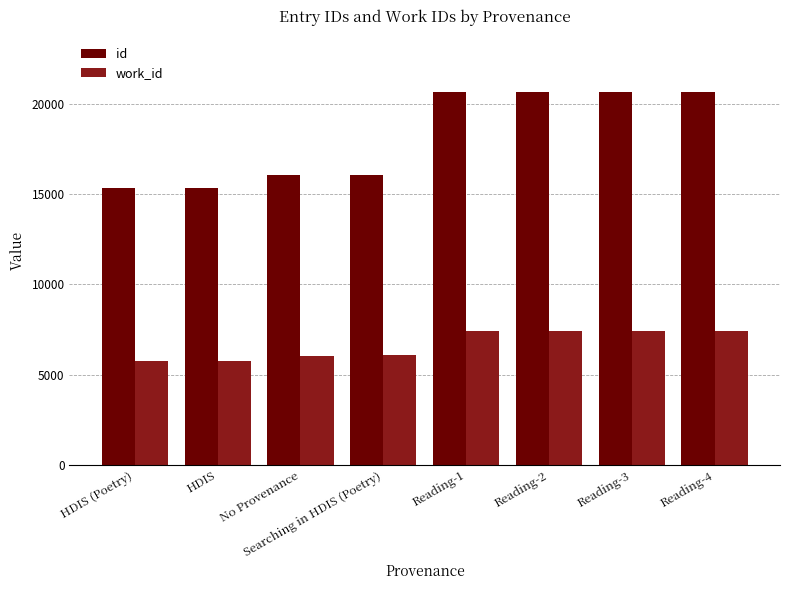

What is the label of the 6th bar from the right?

No Provenance